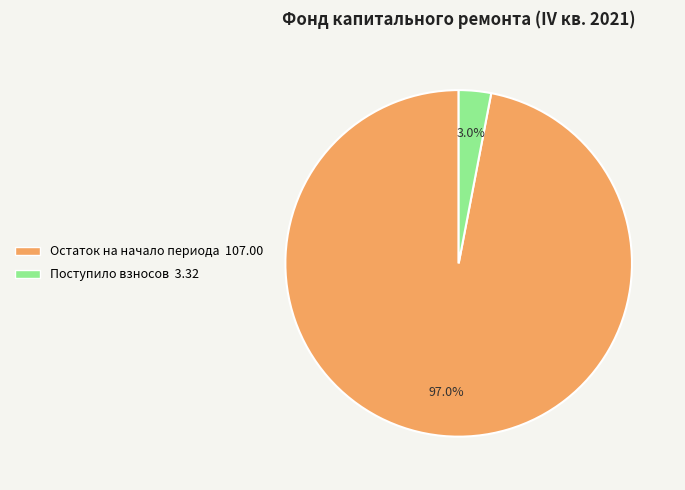

How many segments does this pie chart have?

2